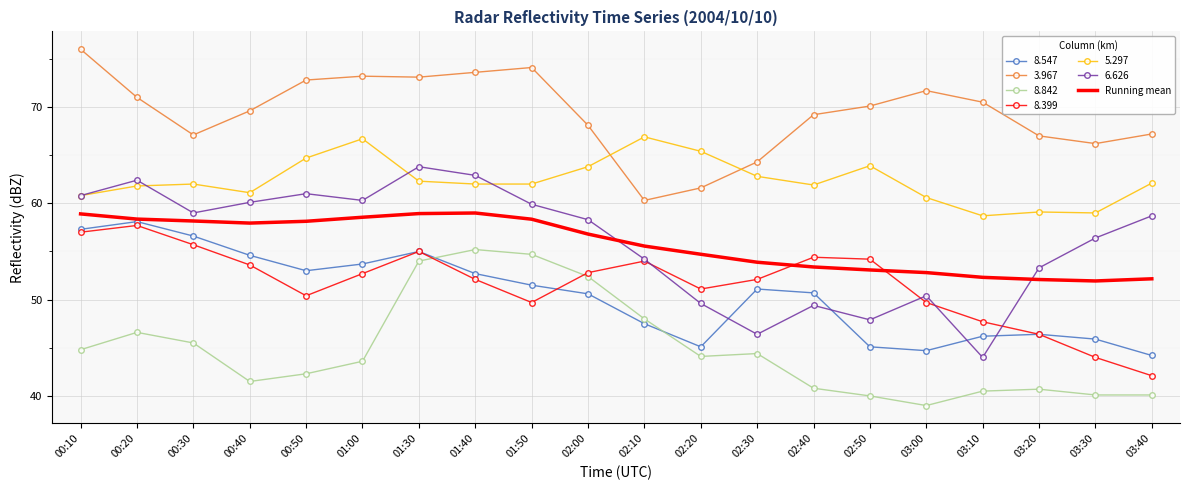

What is the spread (max minus min) of values at 02:20?

21.3